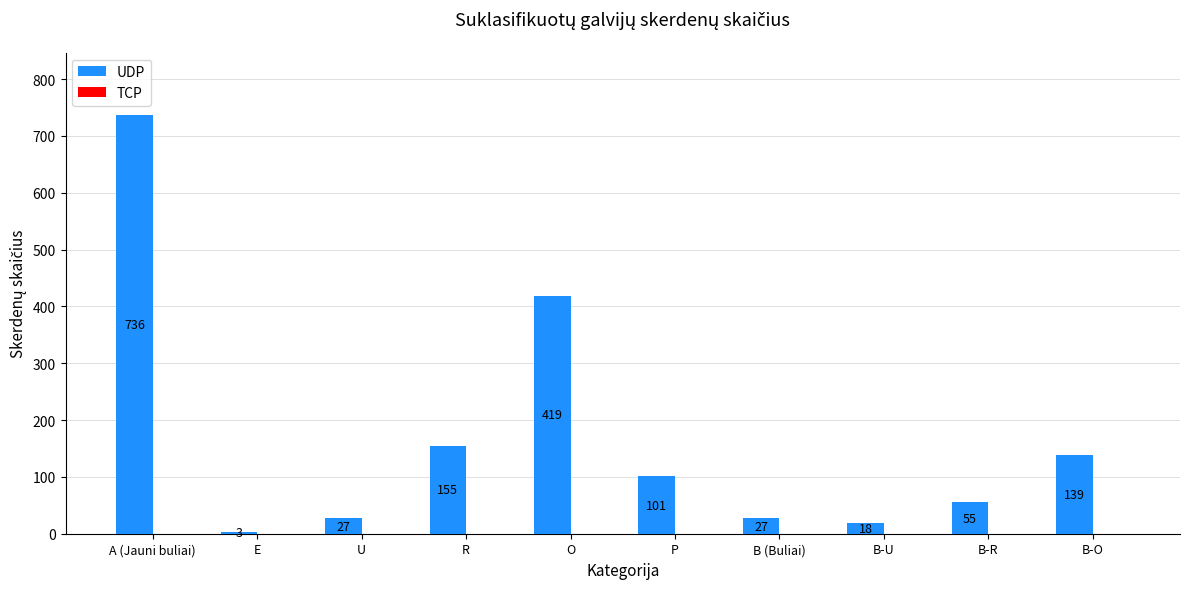

What is the maximum value shown in the chart?

736